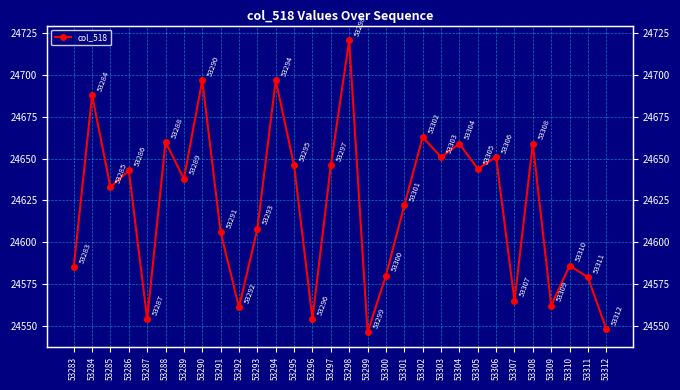

Reading left to right, list all the values displayed in this chart.

24585	24688	24633	24643	24554	24660	24638	24697	24606	24561	24608	24697	24646	24554	24646	24721	24546	24580	24622	24663	24651	24659	24644	24651	24565	24659	24562	24586	24579	24548